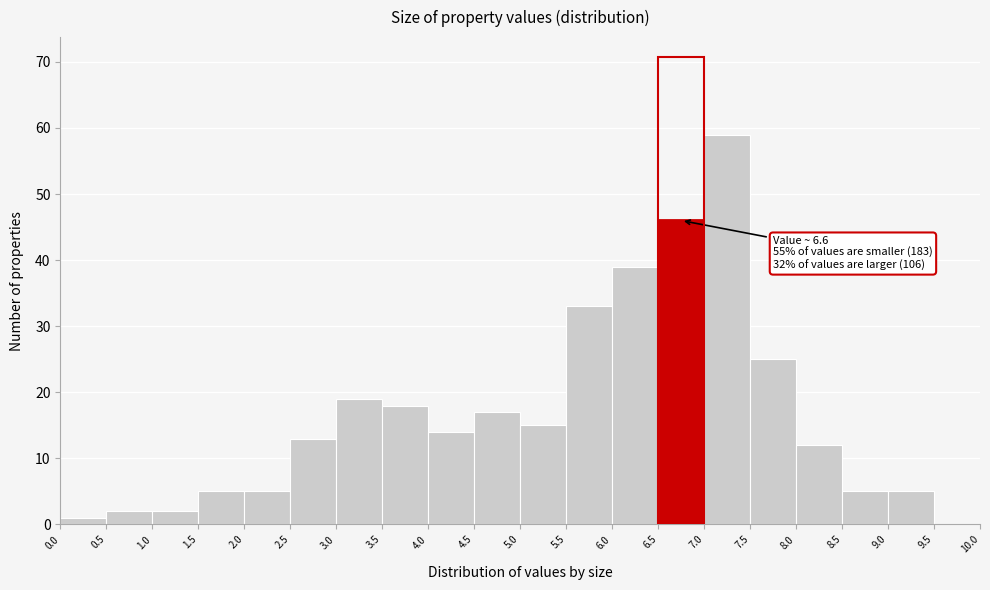

Which range on the x-axis has the tallest bar?

7.0 to 7.5